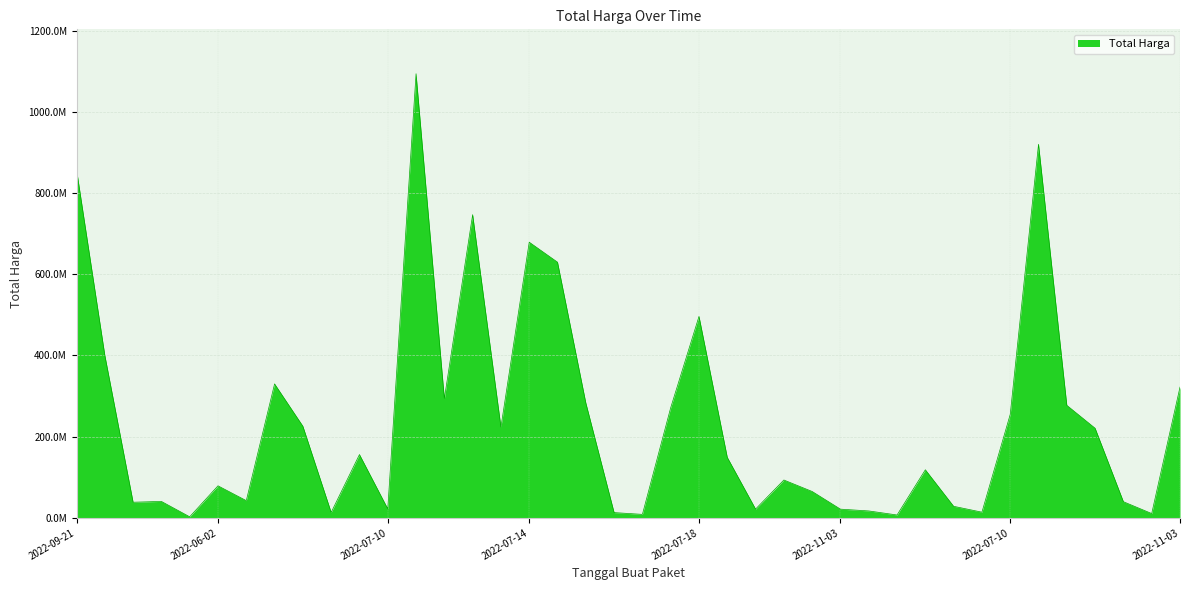

What is the greatest value displayed?

1093846000